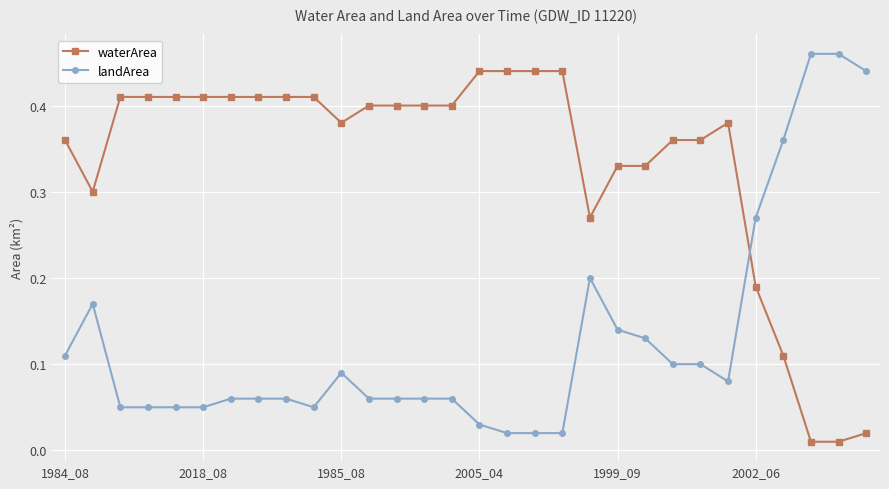

At how many categories does at least one series exceed 0?

30